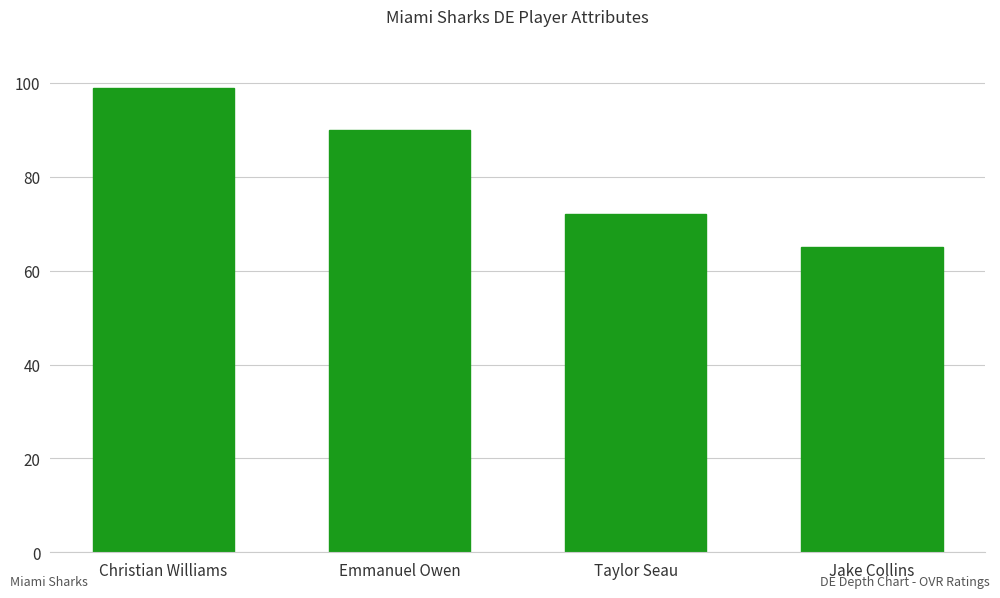

What is the label of the 1st bar from the left?

Christian Williams